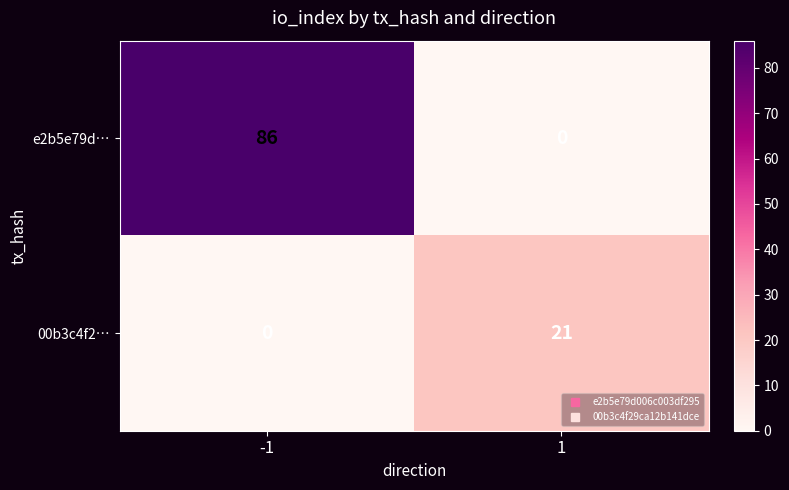

Is it true that 00b3c4f2… equals 0 at -1?

True